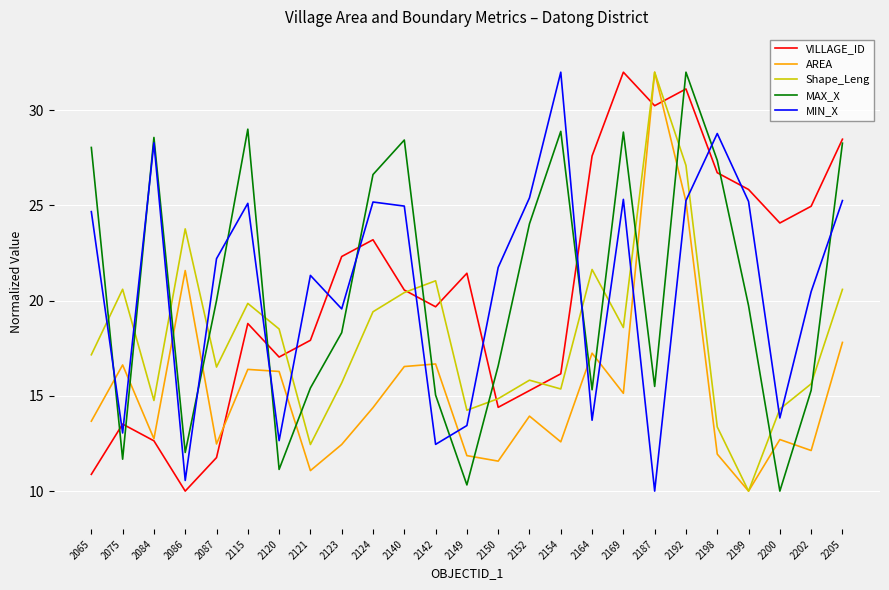

Is the value of AREA at 2086 greater than the value of VILLAGE_ID at 2084?

Yes